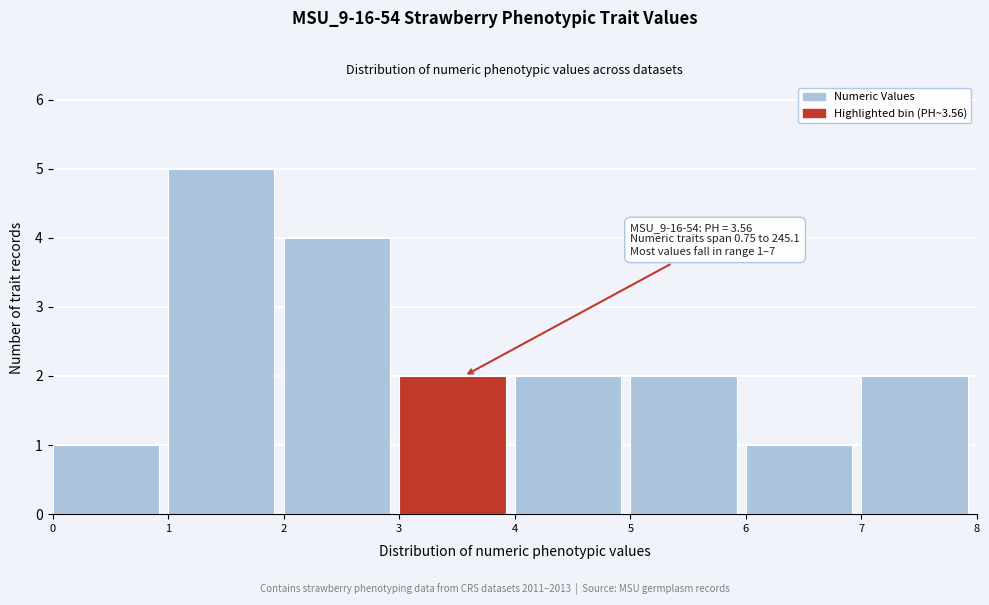

Which range on the x-axis has the tallest bar?

1 to 2